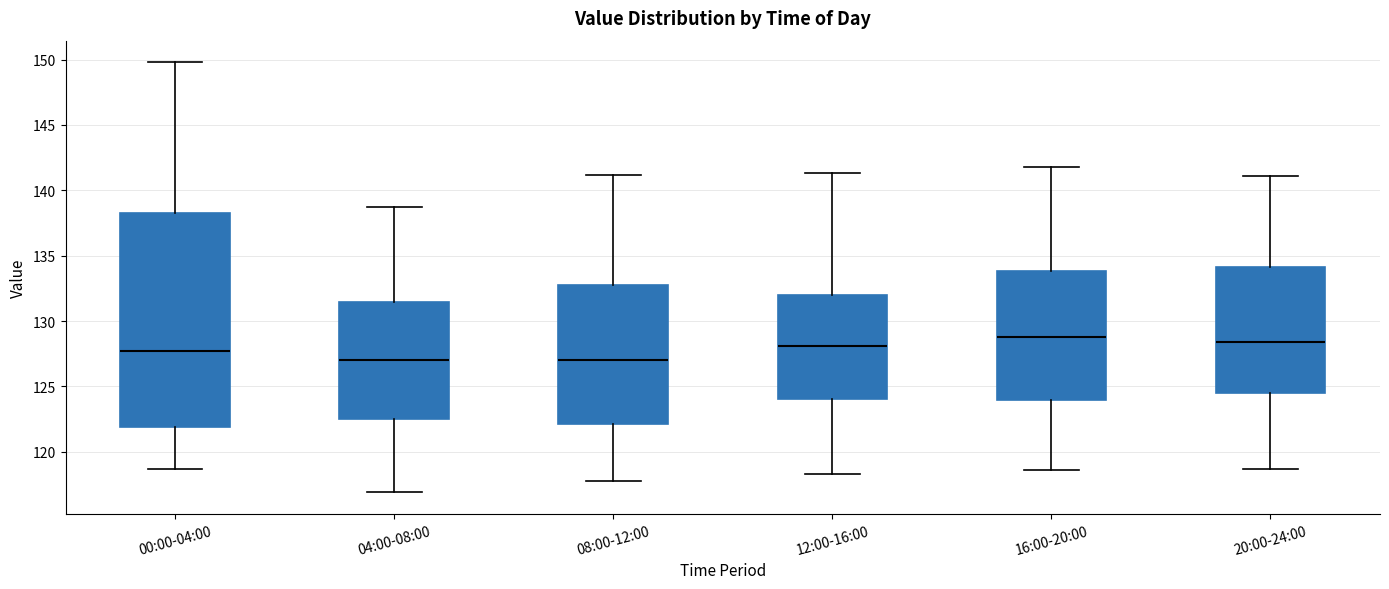

Comparing the boxes themselves (not the whiskers), which one is the tallest?

00:00-04:00